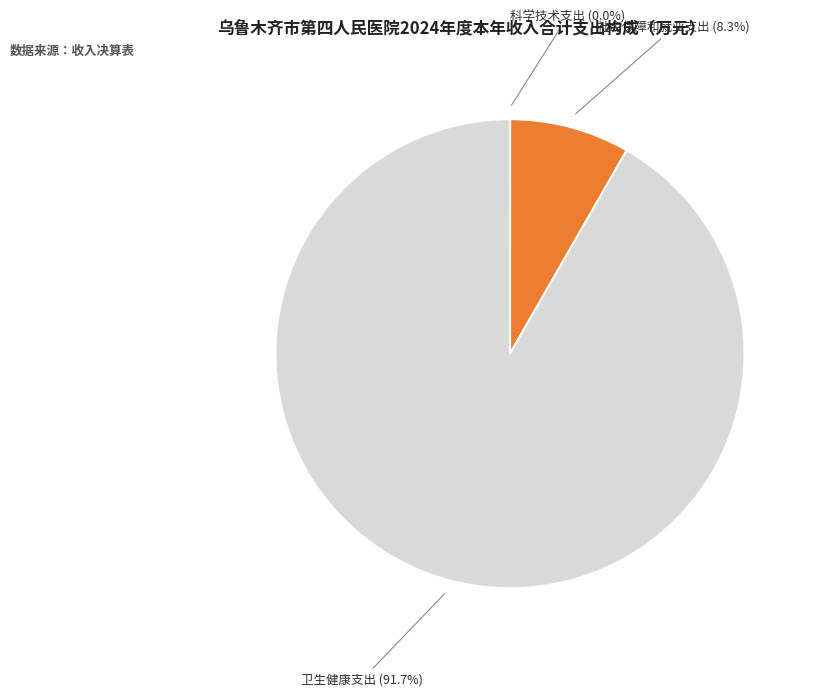

What percentage is the 社会保障和就业支出 slice, to the nearest percent?

8%